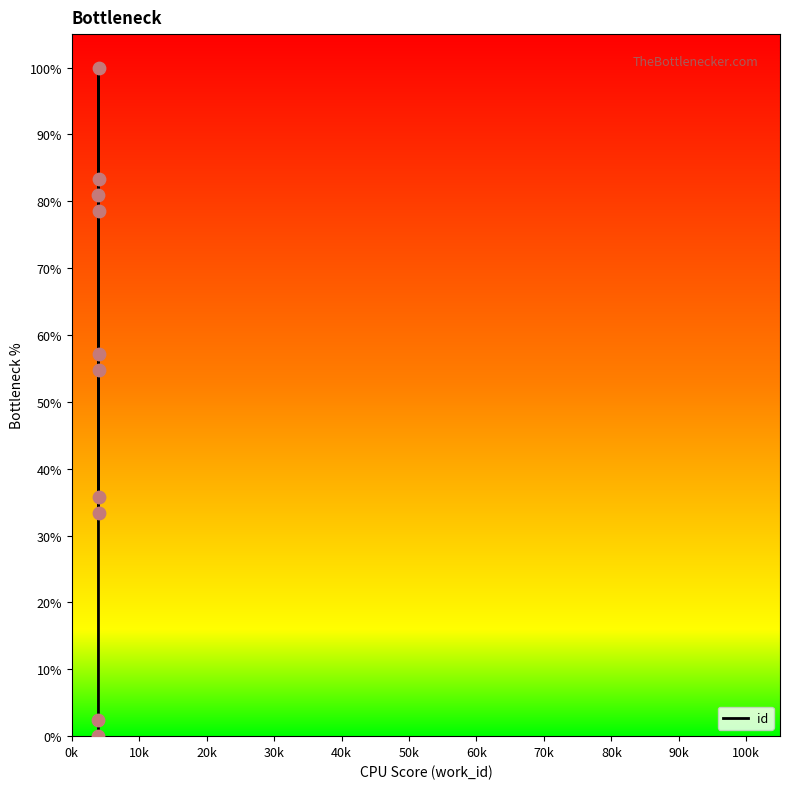

Which has a higher value, 30k or 40k?

40k